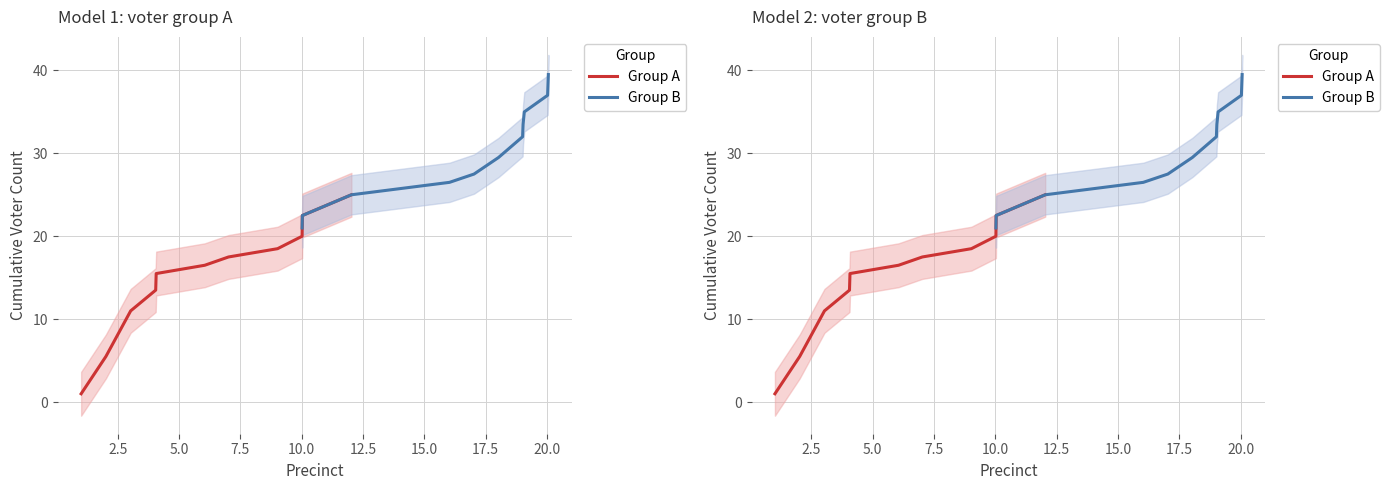

True or false: Group B has more than 0 interior local peaks.

False